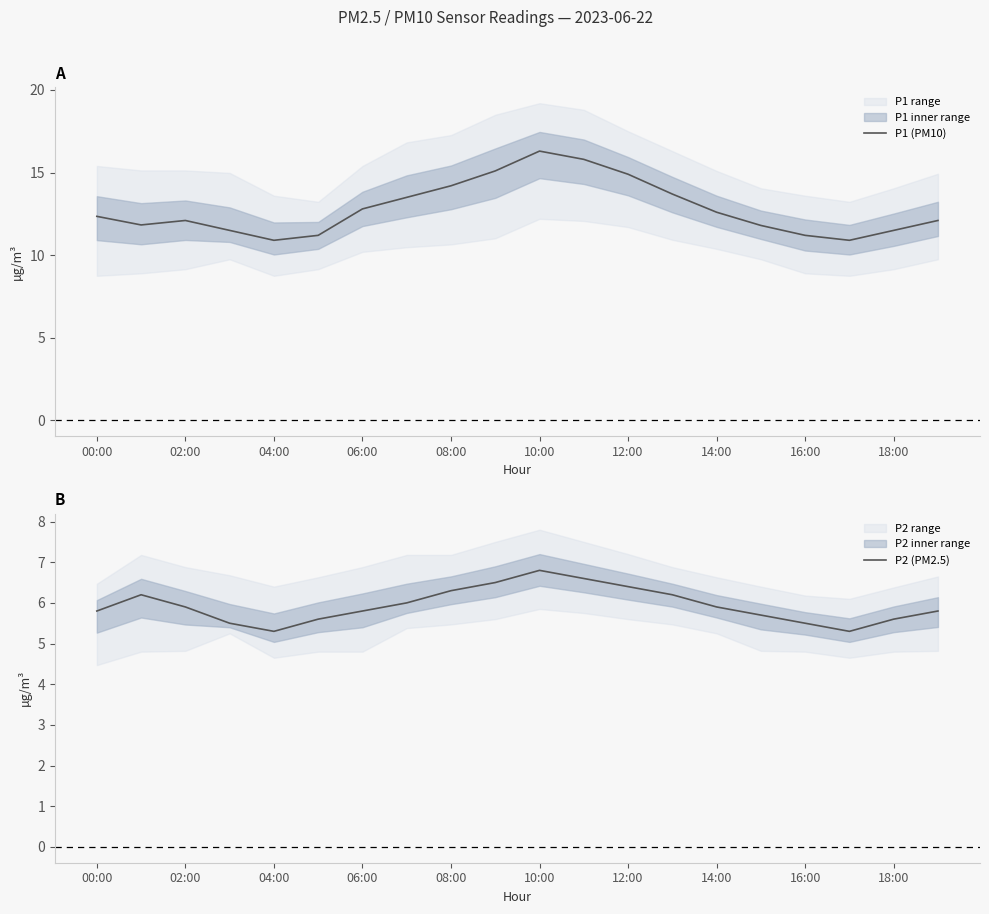

What is the difference between the maximum and second lowest values in the P1 (PM10) series?

5.4